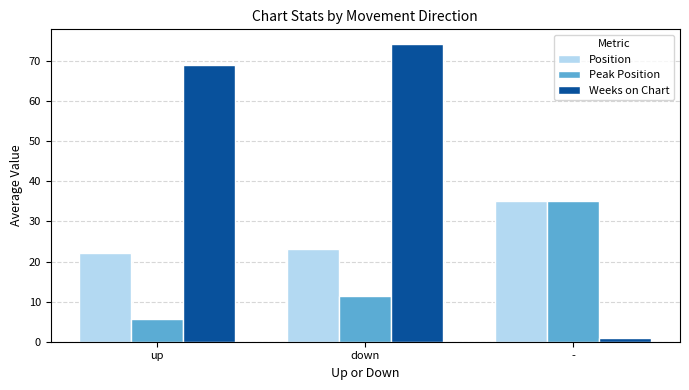

Between down and -, which series saw the biggest shift?

Weeks on Chart